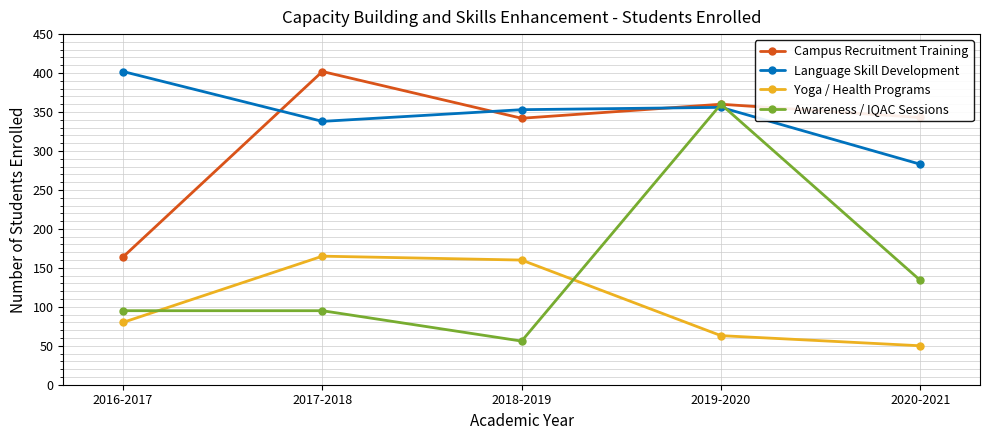

How many categories are shown in the chart?

5